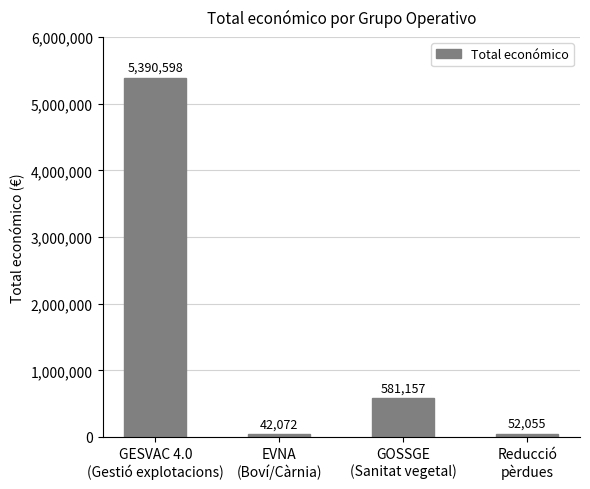

Between EVNA
(Boví/Càrnia) and Reducció
pèrdues, which is larger?

Reducció
pèrdues